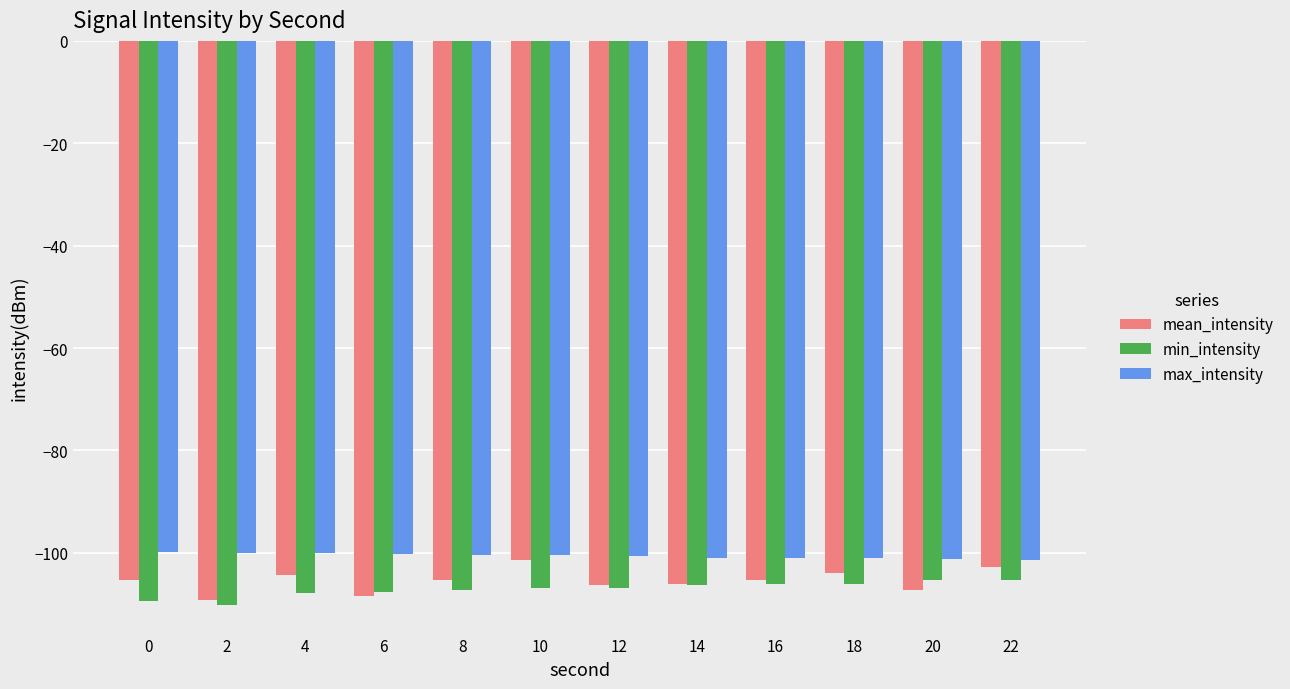

What is the value of the mean_intensity bar at the 10th from the left?

-104.0